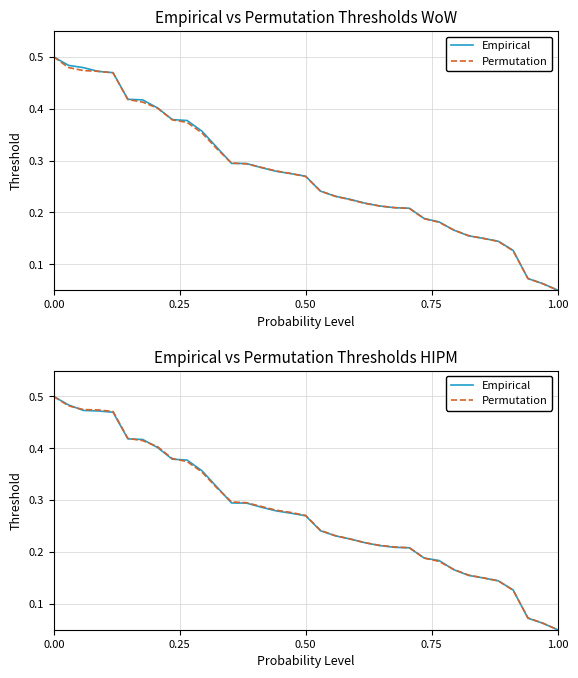

At how many categories does at least one series exceed 0?

35